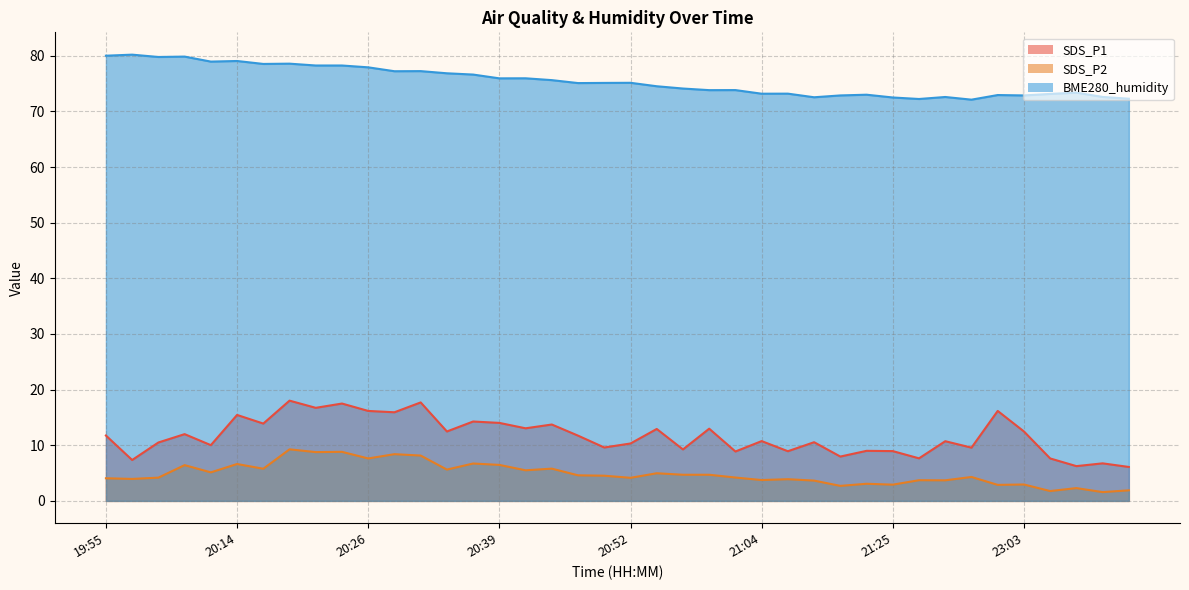

What position from the left is 21:09?

28